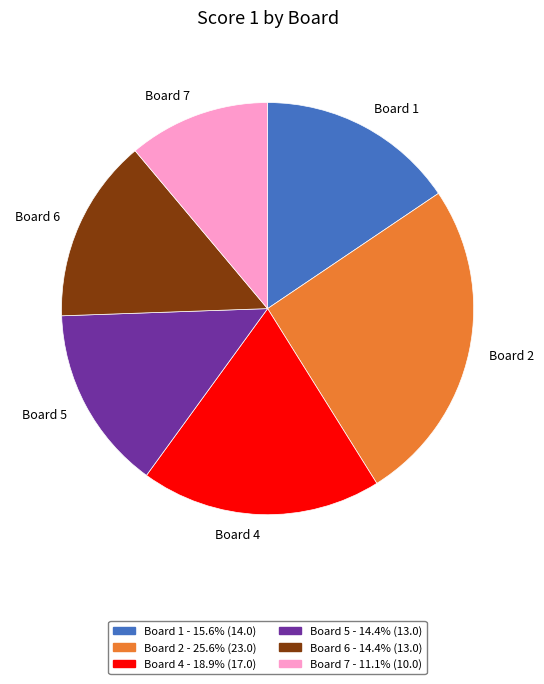

Approximately how many times larger is the value at Board 7 compared to Board 2?

0.4